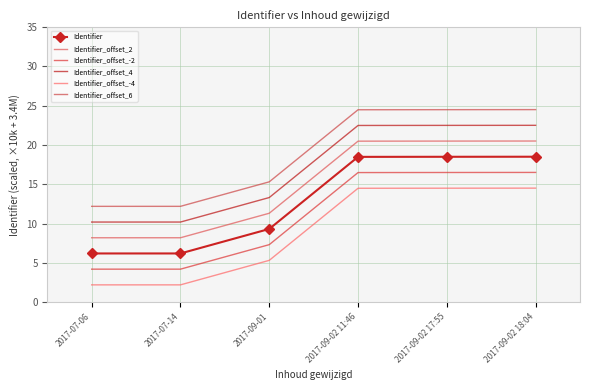

What is the sum of the Identifier values at 2017-09-02 18:04 and 2017-07-14?

24.7